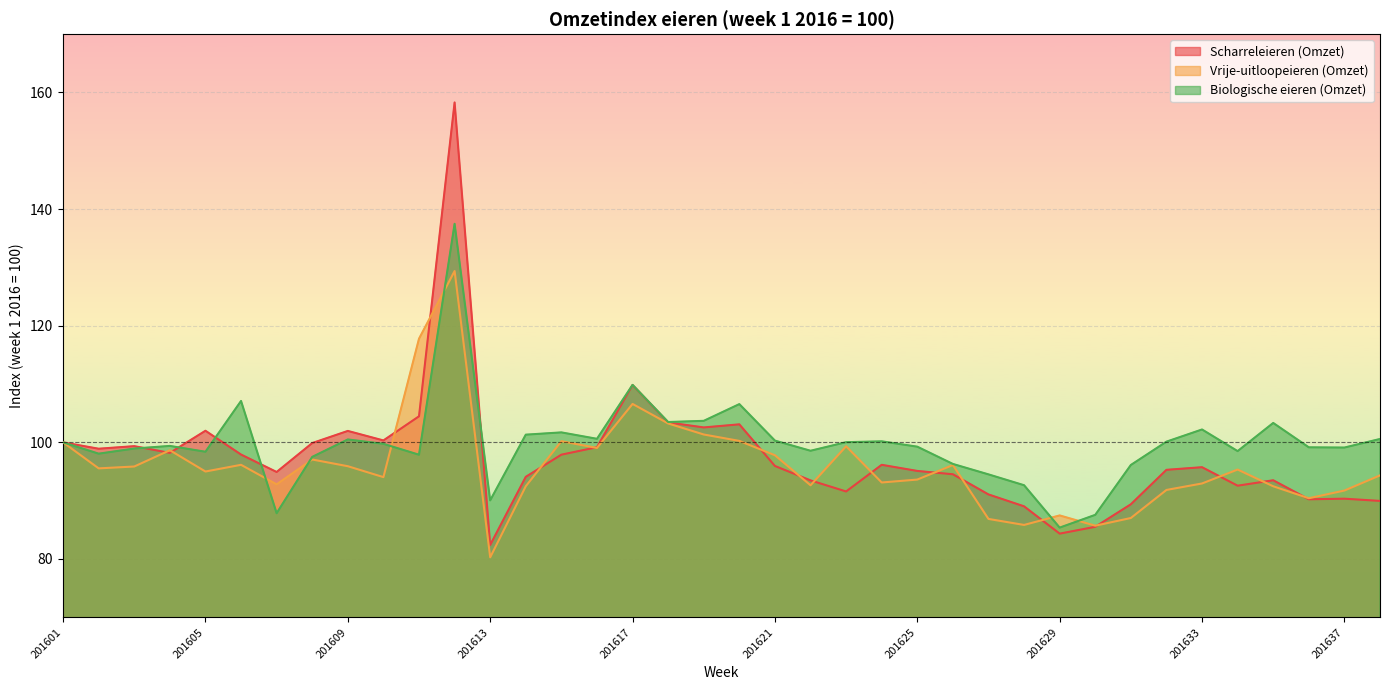

What is the value of the Vrije-uitloopeieren (Omzet) point at the 5th from the left?

95.0